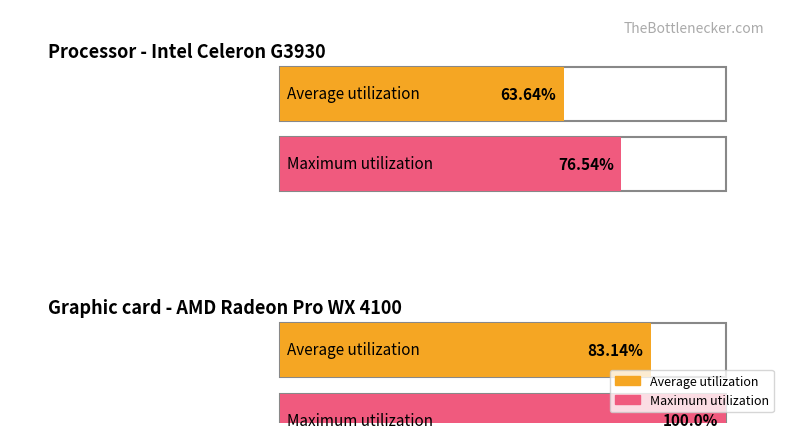

Are the bars grouped side by side (vs. stacked)?

Yes